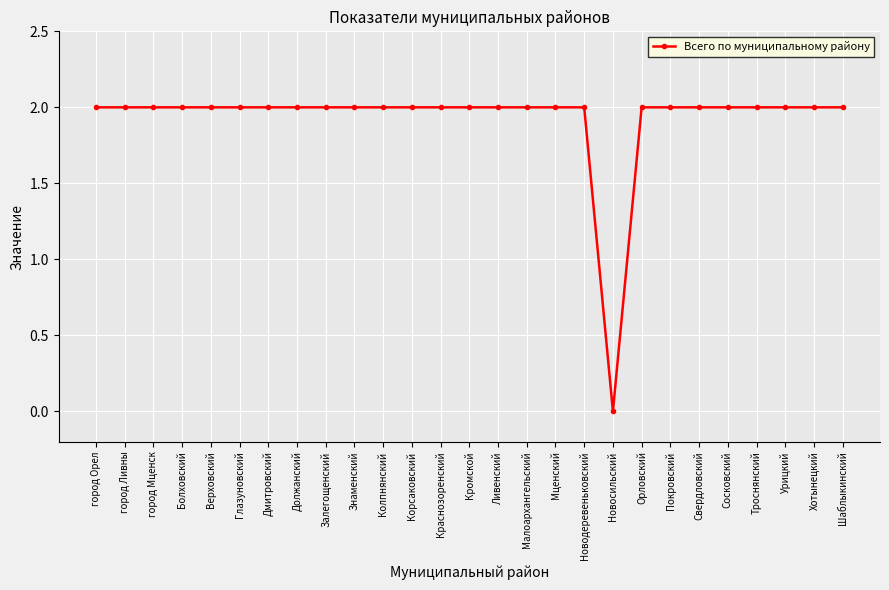

At which category does the chart reach its minimum across all series?

Новосильский